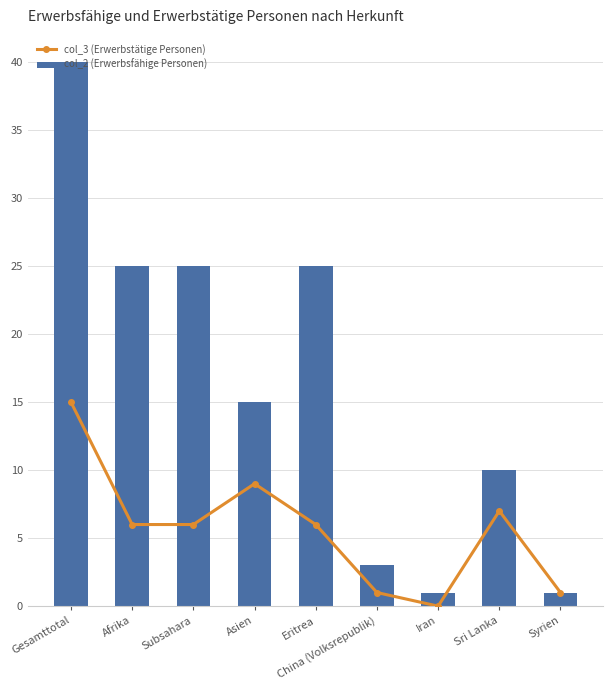

Where does the col_3 (Erwerbstätige Personen) series first go above 6?

Gesamttotal